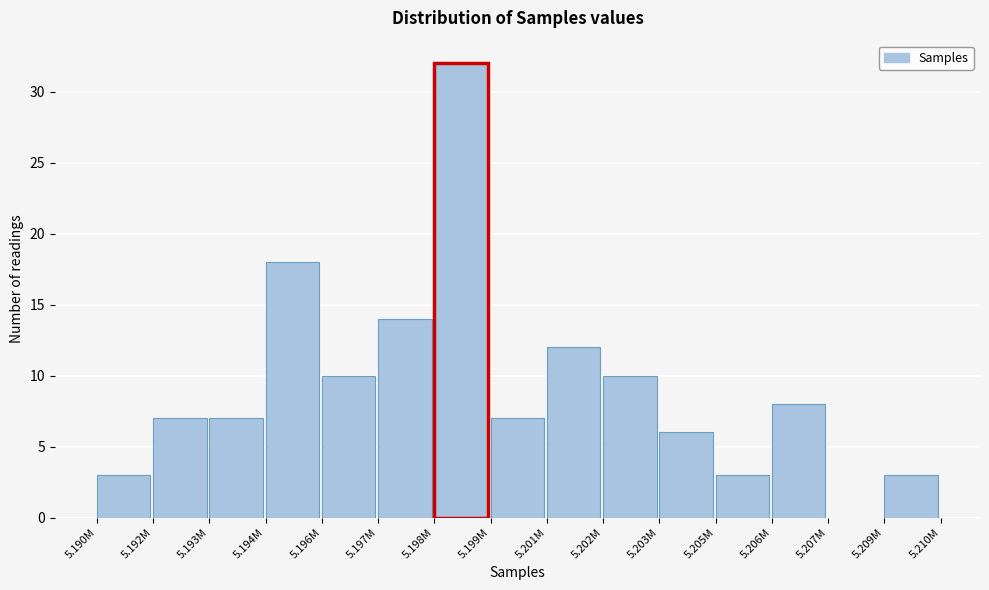

Reading right to left, extract all data points from this chart.

5.209M=3	5.207M=0	5.206M=8	5.205M=3	5.203M=6	5.202M=10	5.201M=12	5.199M=7	5.198M=32	5.197M=14	5.196M=10	5.194M=18	5.193M=7	5.192M=7	5.190M=3